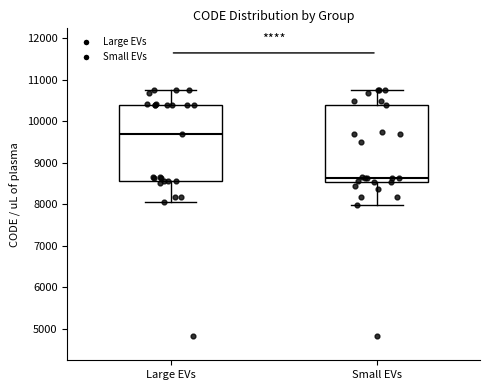

Which box has the highest median line?

Large EVs